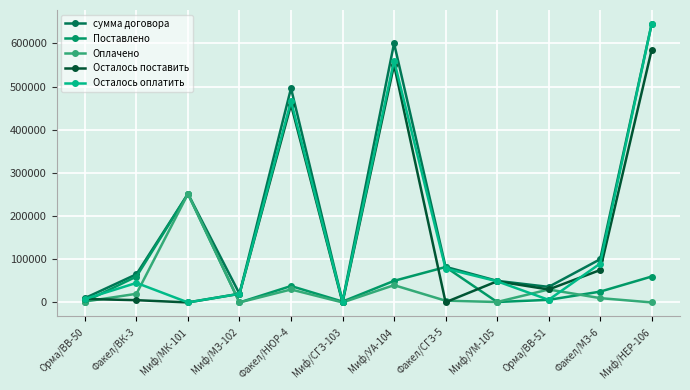

What is the greatest value displayed?

645000